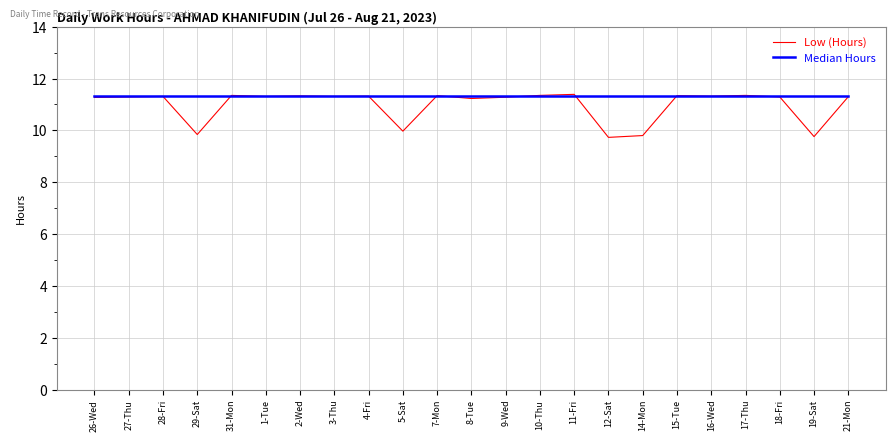

The Low (Hours) series shows 11.3 at 3-Thu. True or false?

True